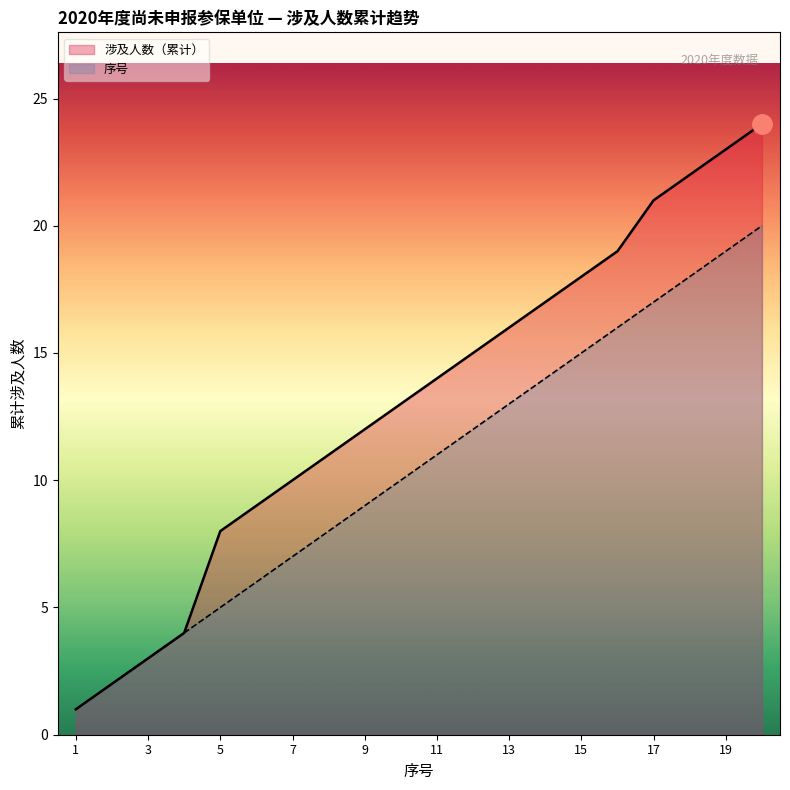

Read the 序号 value at 7.

7